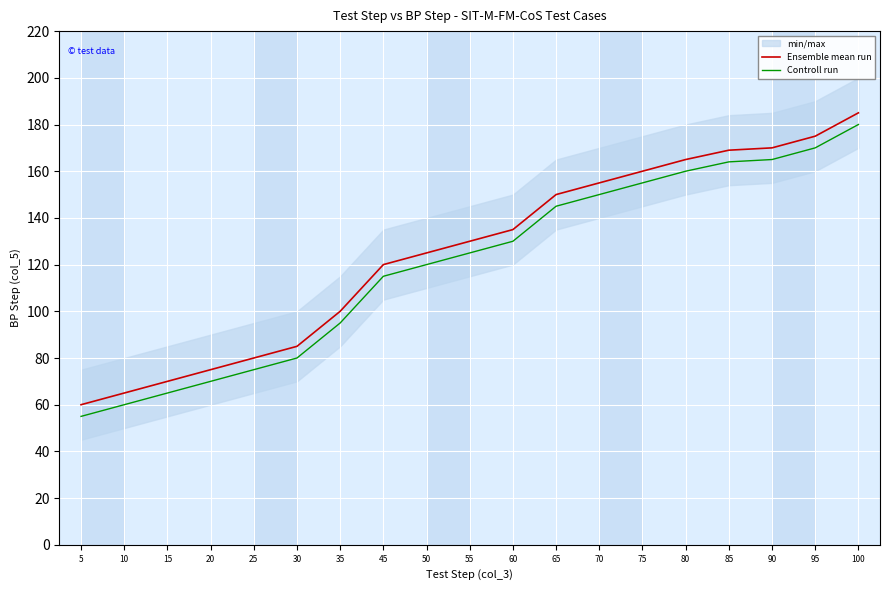

True or false: Ensemble mean run and Controll run intersect in this chart.

False